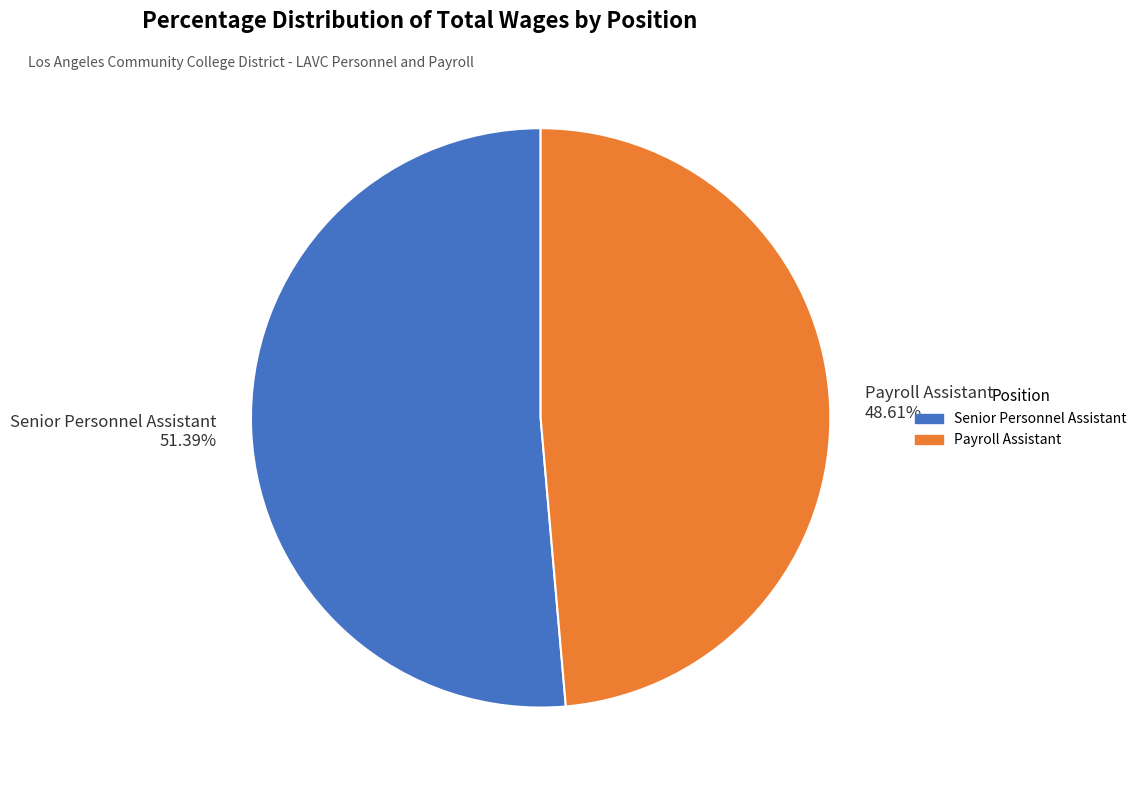

How many segments does this pie chart have?

2